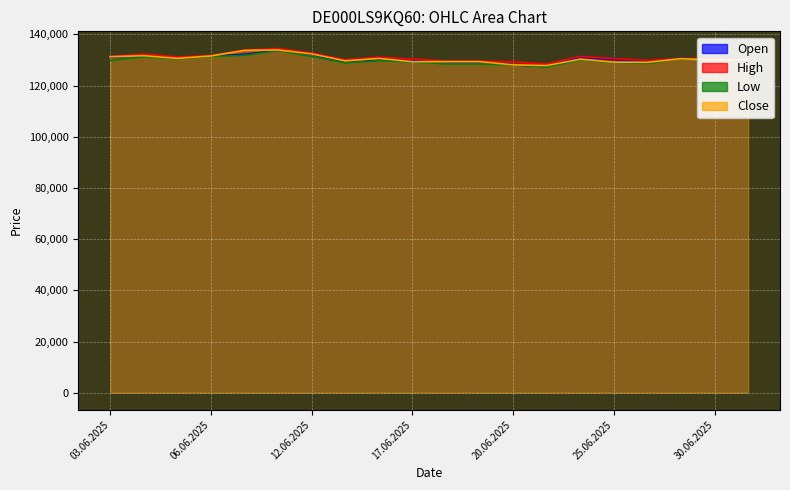

What is the difference between the second highest and minimum values in the Close series?

5952